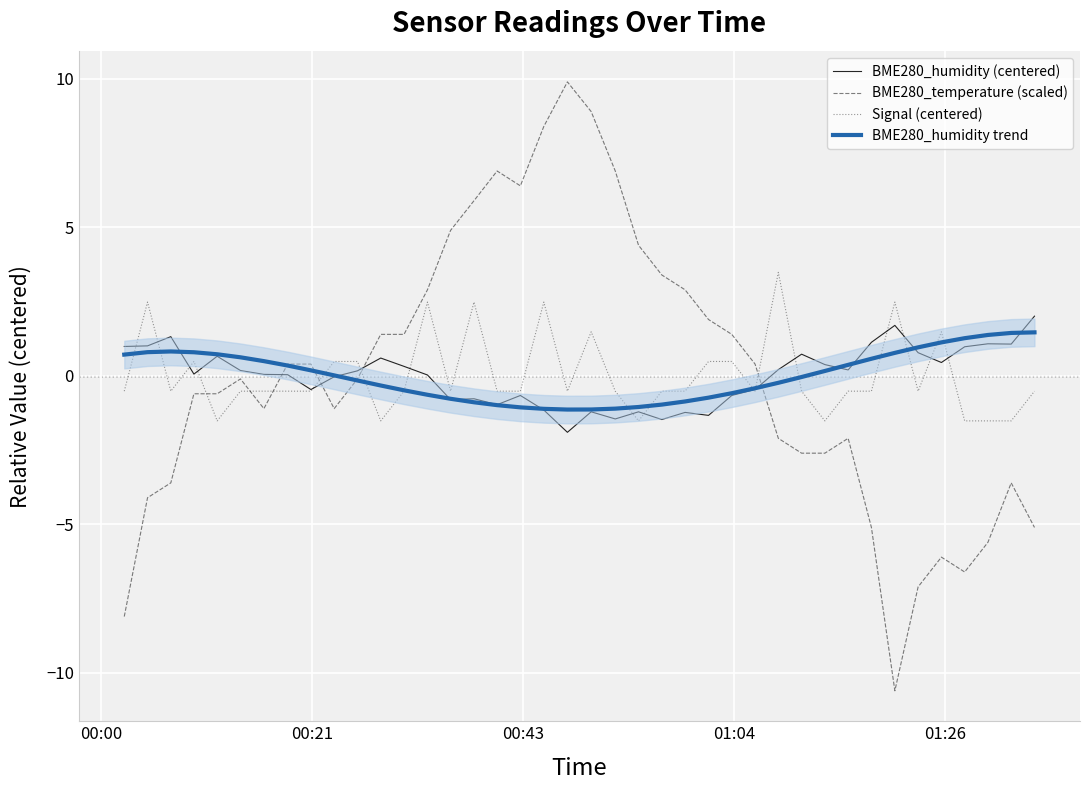

What is the highest value of the BME280_temperature (scaled) series?

9.9